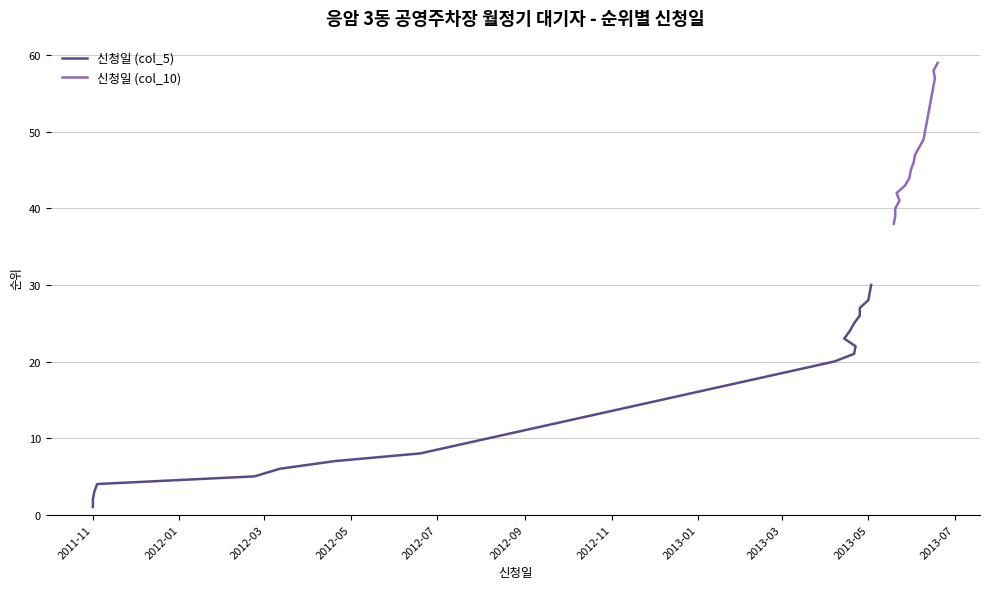

True or false: 신청일 (col_5) and 신청일 (col_10) cross at least once.

False